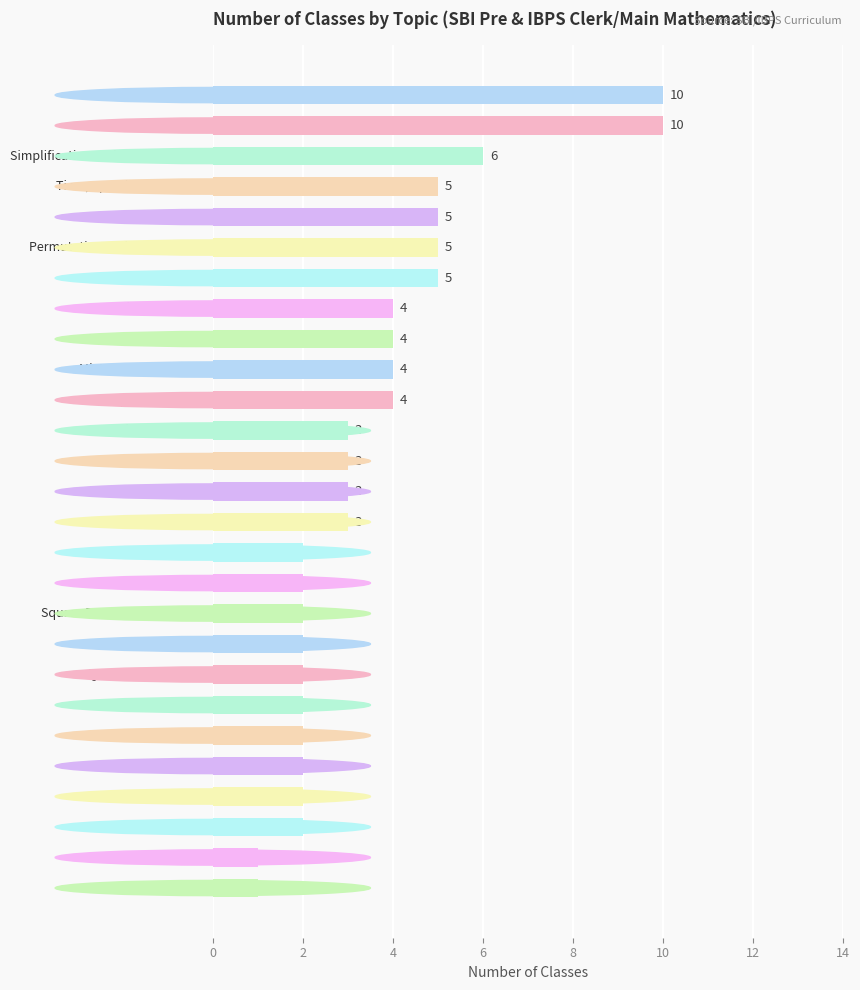

What is the greatest value displayed?

10